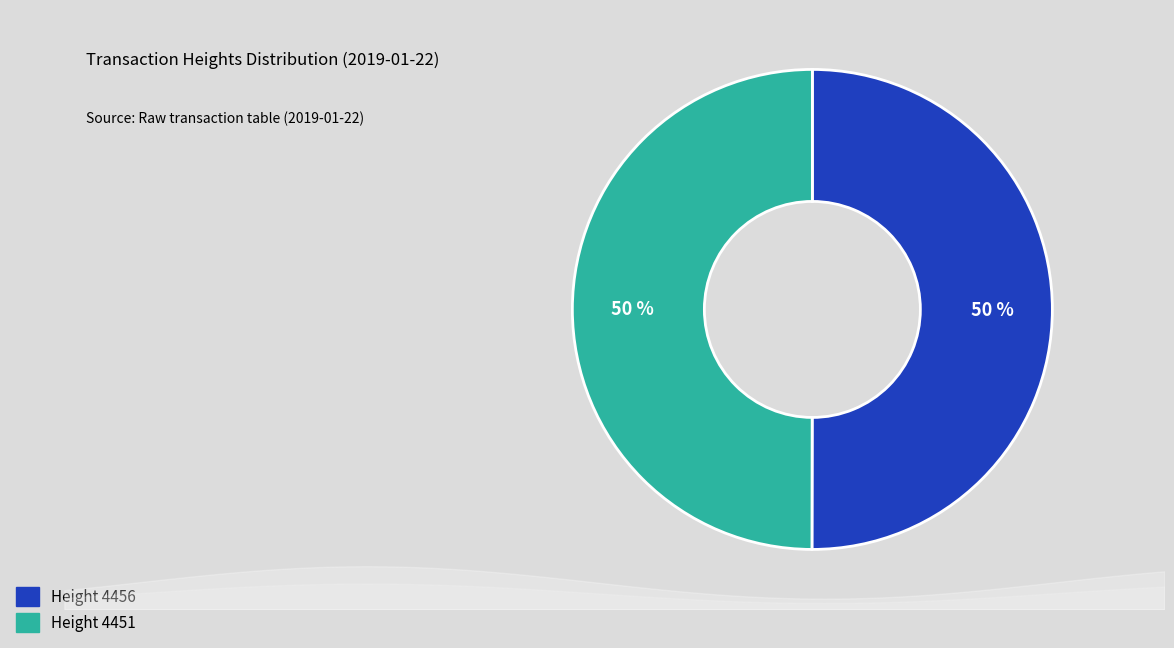

How many slices are in this pie chart?

2